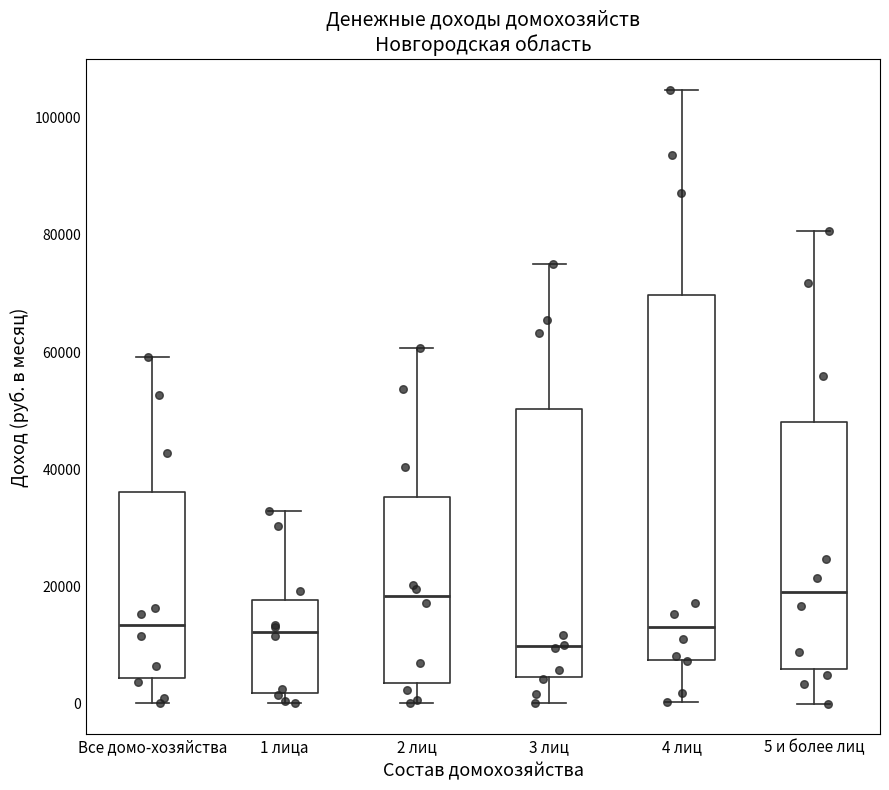

Reading left to right, transcribe this box plot: for each box, give where its median line is, the range the box spans, and where its two whiskers end, as read against the y-axis. The values are not printed on the chart, so give them approximately, as read against the axis.

Все домо-хозяйства: median 14000, box 4000 to 36000, whiskers 0 to 60000
1 лица: median 12000, box 2000 to 18000, whiskers 0 to 32000
2 лиц: median 18000, box 4000 to 36000, whiskers 0 to 60000
3 лиц: median 10000, box 4000 to 50000, whiskers 0 to 76000
4 лиц: median 14000, box 8000 to 70000, whiskers 0 to 104000
5 и более лиц: median 20000, box 6000 to 48000, whiskers 0 to 80000